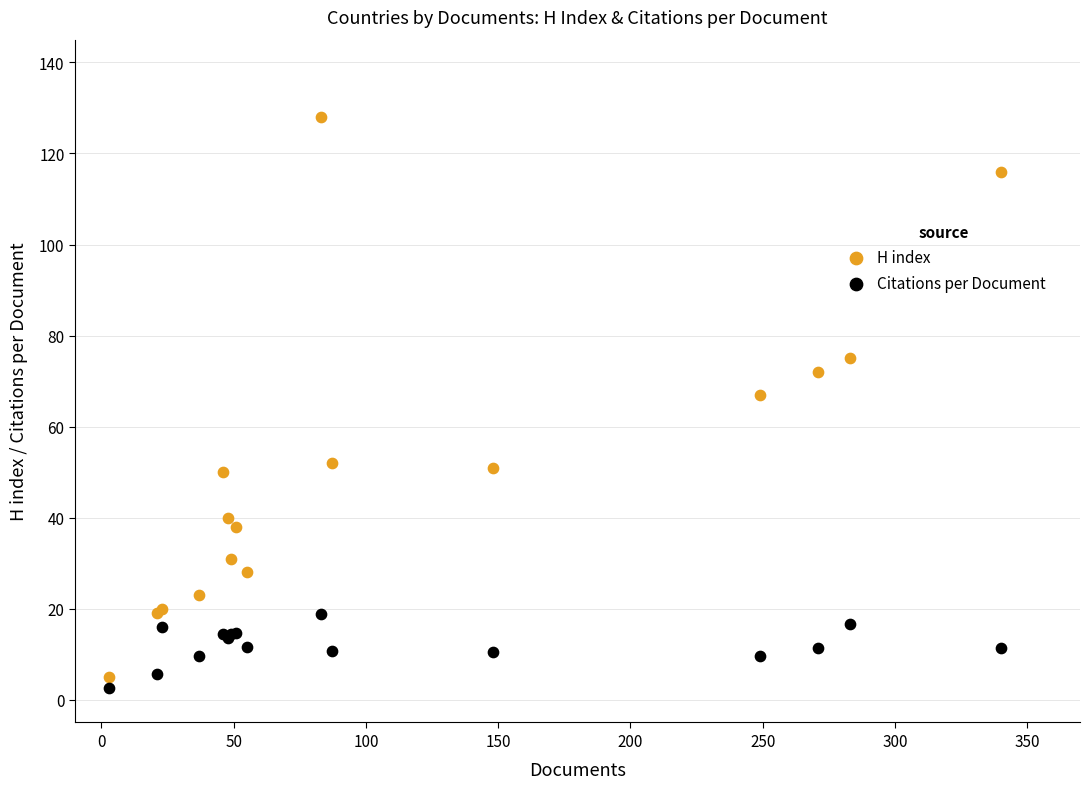

Across all series, what Y value is closest to 65?

67.0